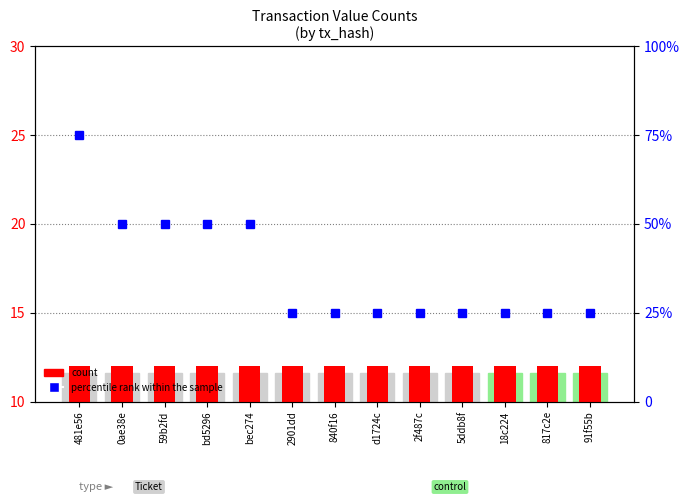

True or false: percentile rank within the sample has a value of 50 at bec274.

True